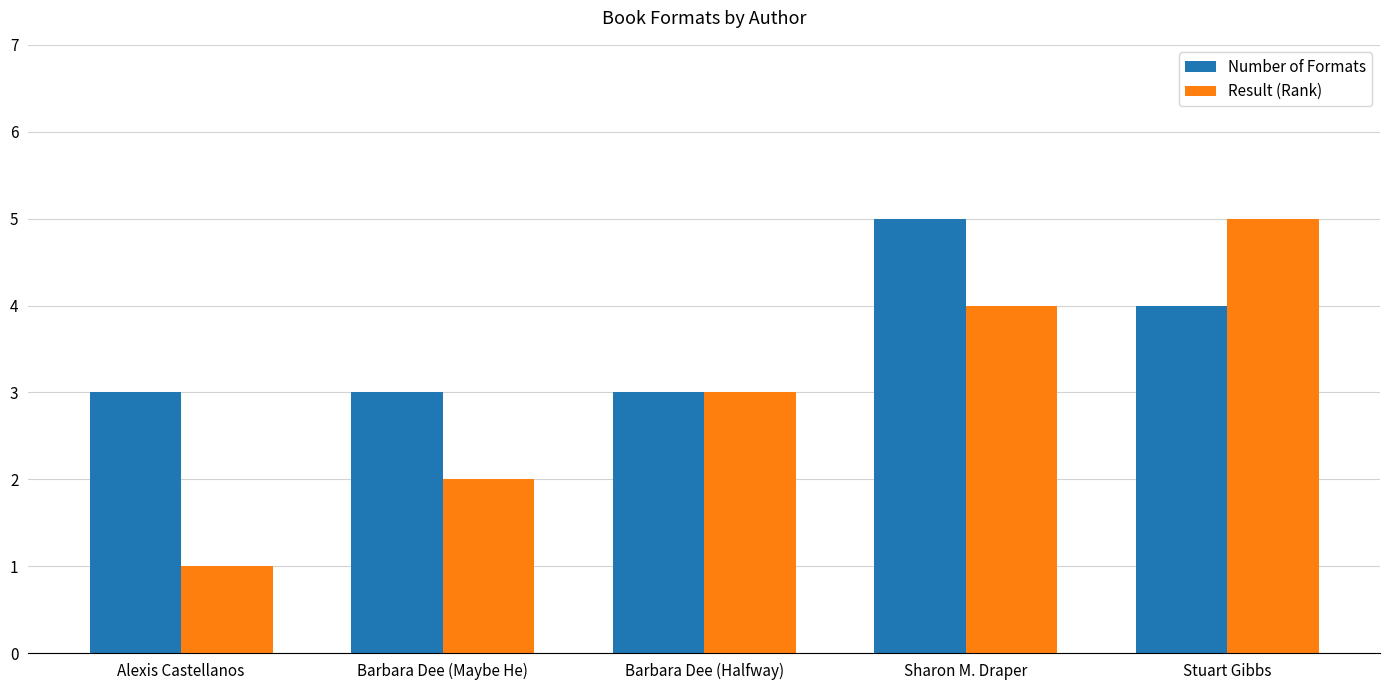

What is the label of the 1st bar from the left?

Alexis Castellanos